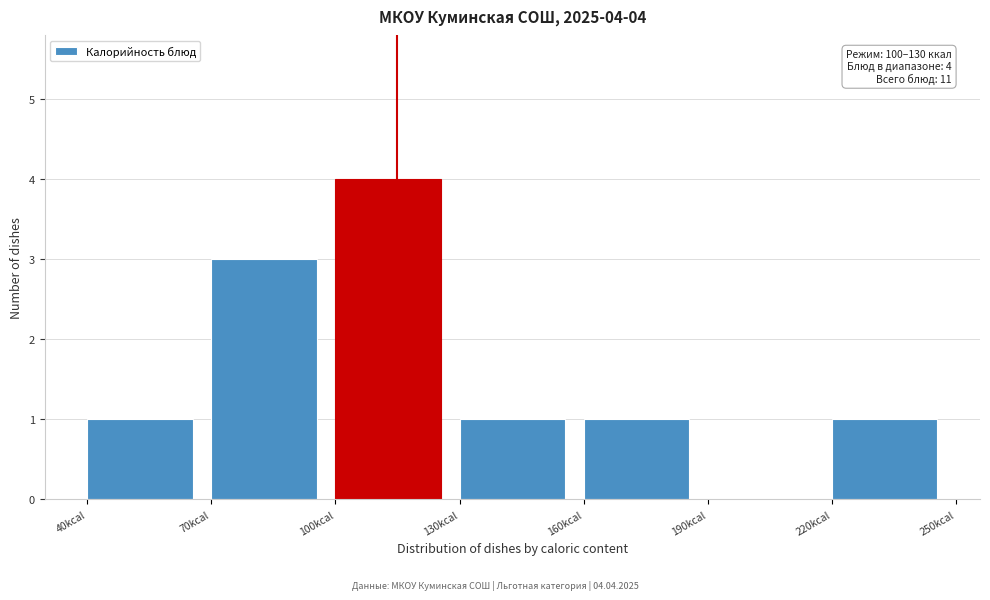

Over which range of the x-axis is the bar tallest?

100 to 130